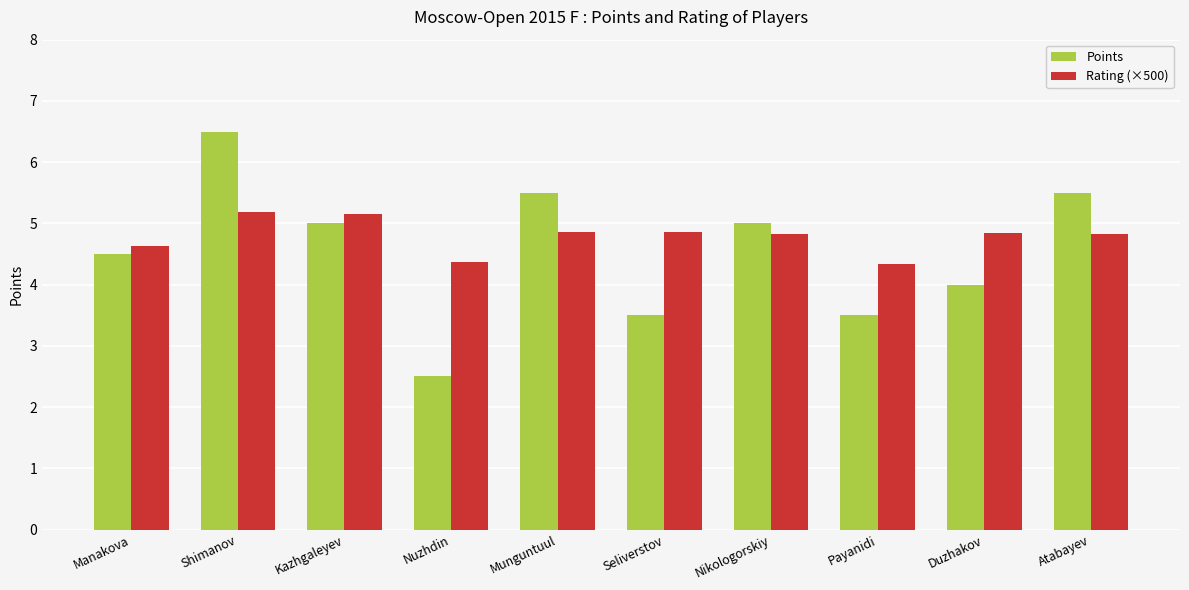

At how many categories does at least one series exceed 4?

10